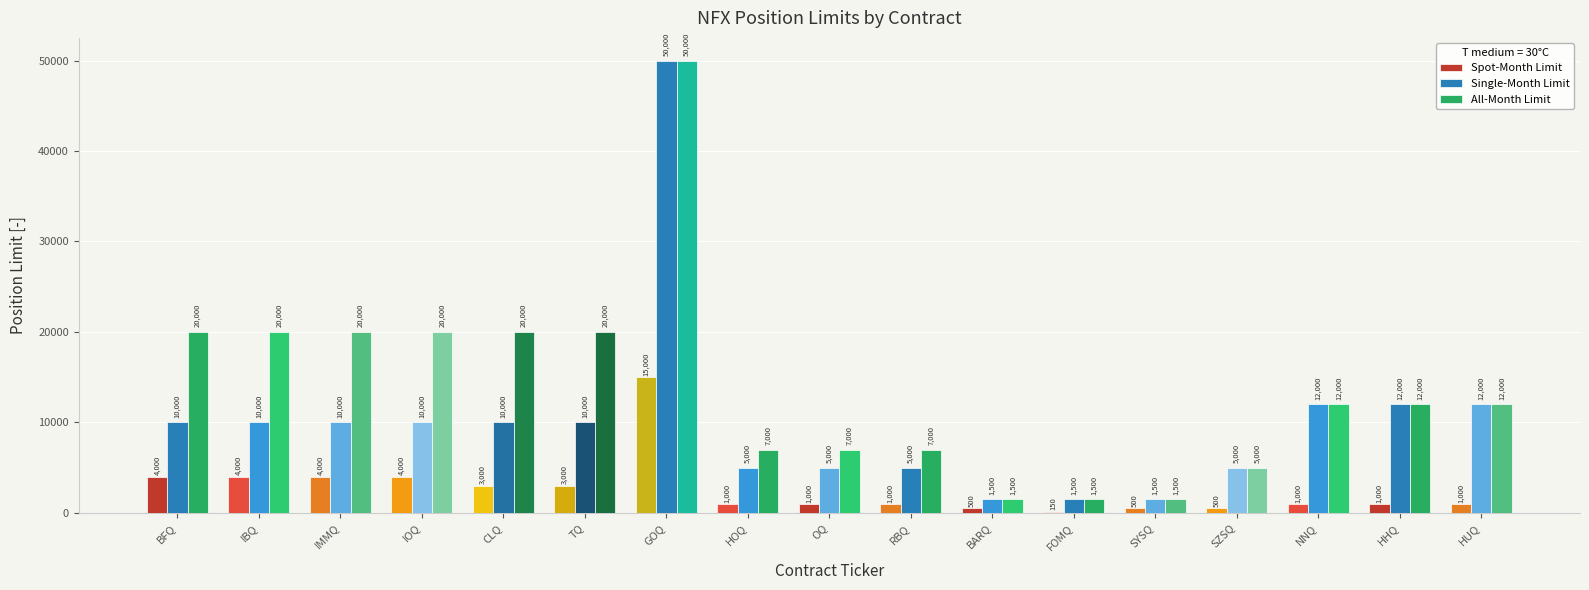

What is the sum of all Single-Month Limit values?

170500